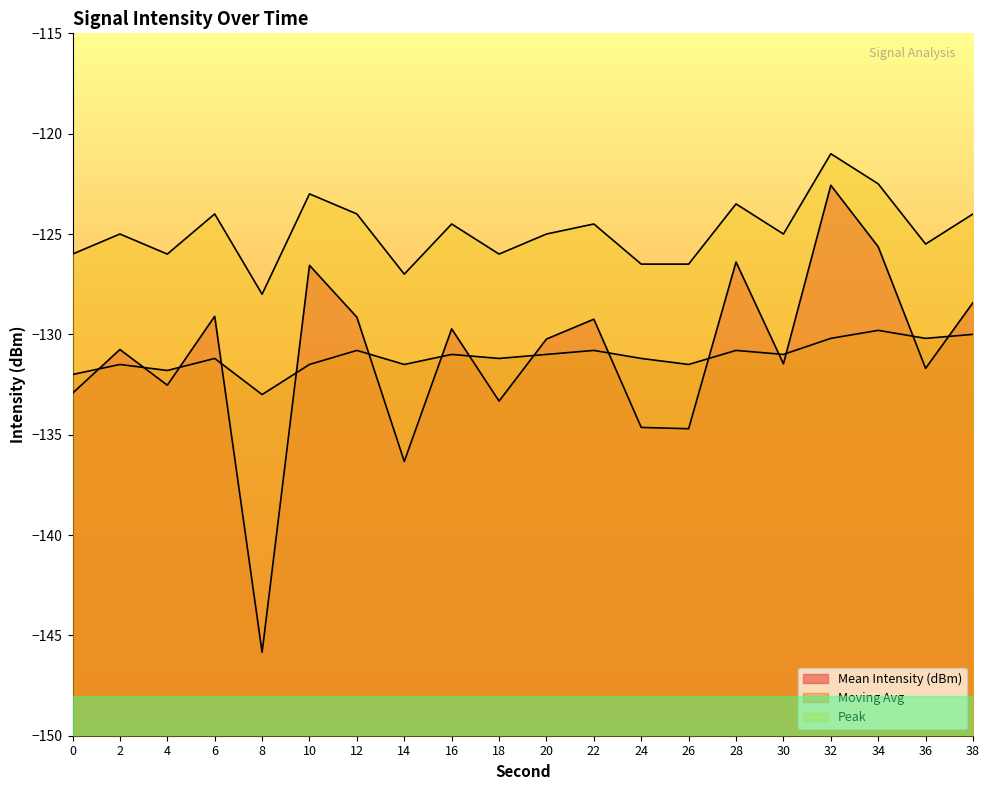

Rank the series by their maximum value, from highest to lowest.

Peak, Mean Intensity (dBm), Moving Avg